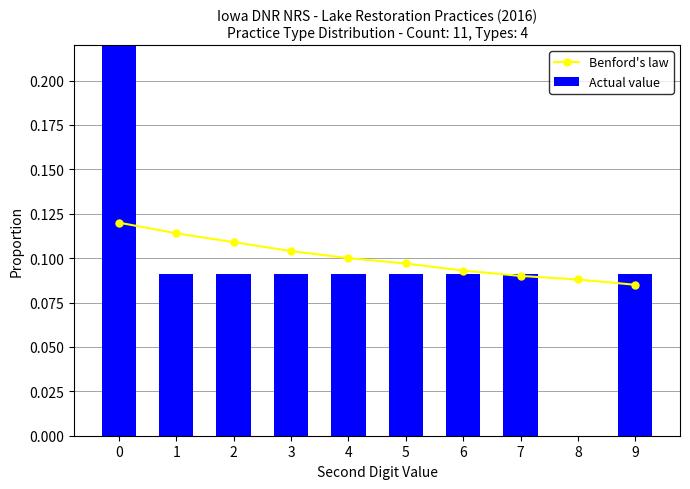

Is the value of Benford's law at 9 greater than the value of Actual value at 2?

No